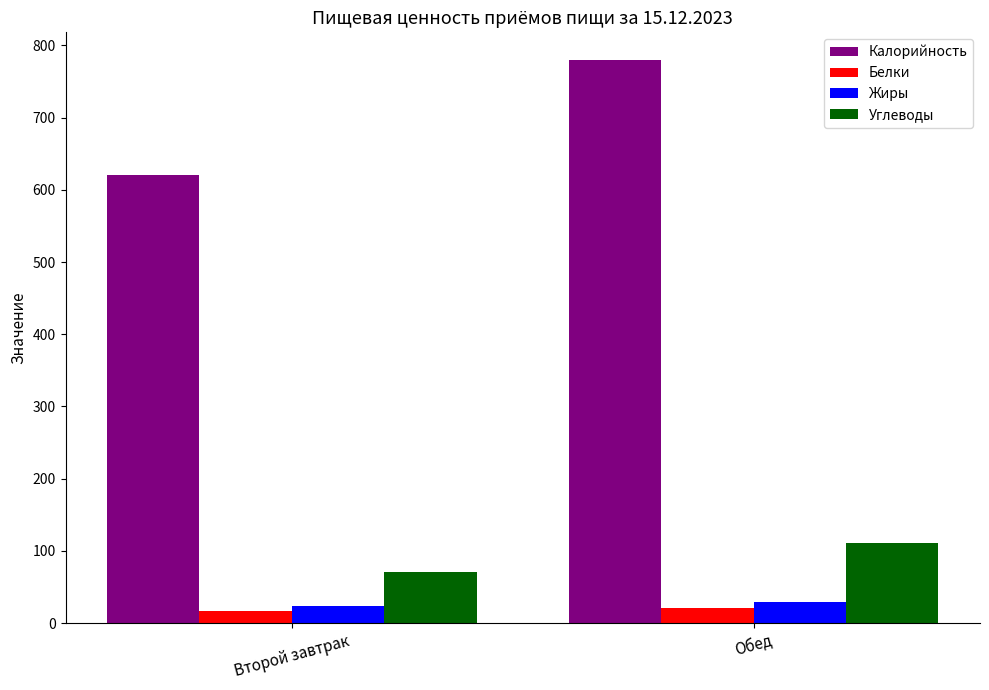

Is the value of Жиры at Второй завтрак greater than the value of Калорийность at Обед?

No